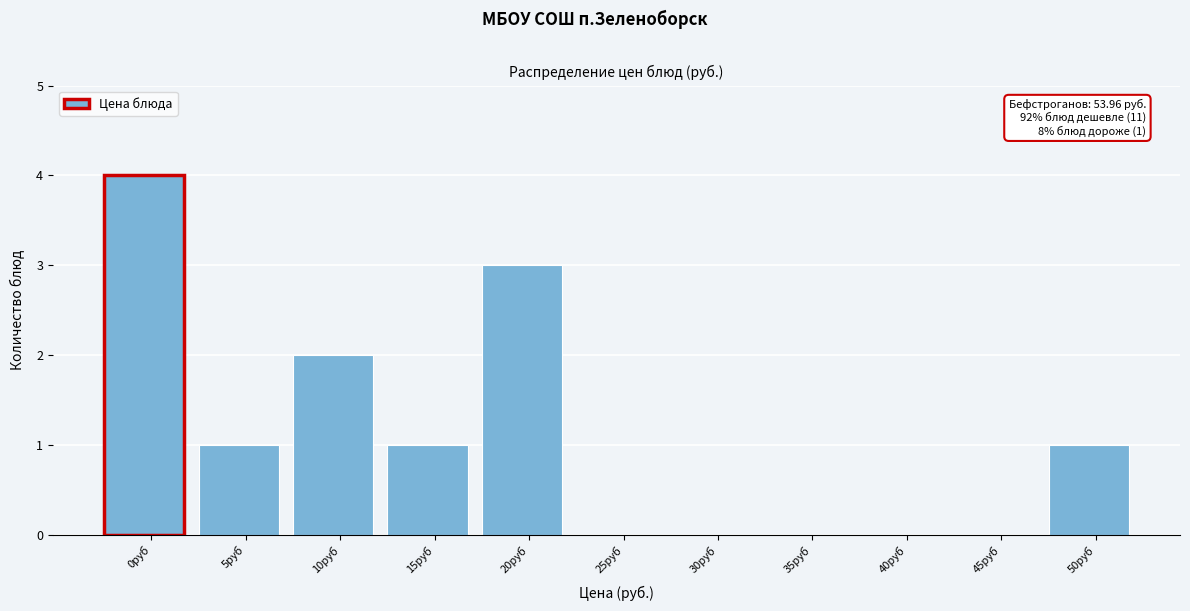

Reading left to right, list all the values displayed in this chart.

0руб=4	5руб=1	10руб=2	15руб=1	20руб=3	25руб=0	30руб=0	35руб=0	40руб=0	45руб=0	50руб=1